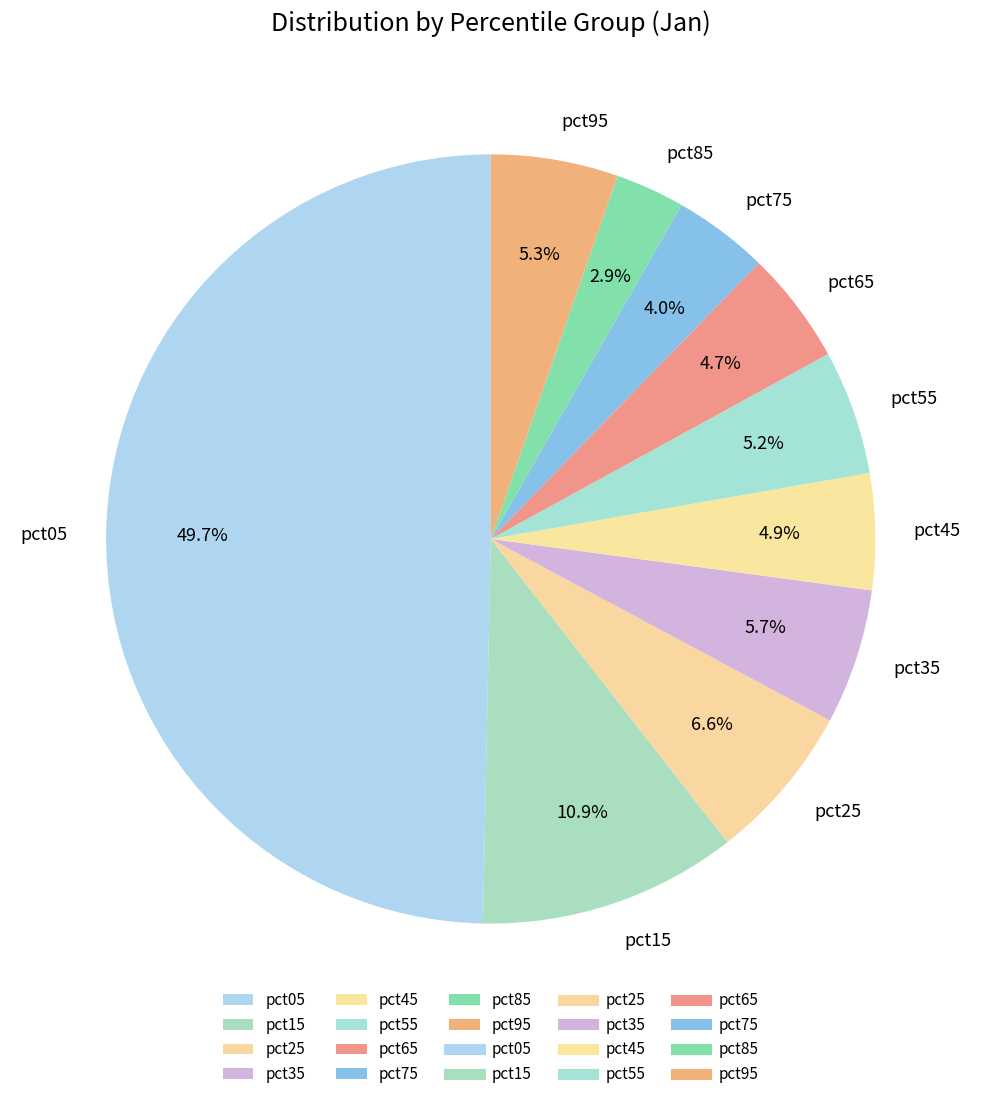

To the nearest percent, what is the difference between the largest and smallest slice percentages?

47%